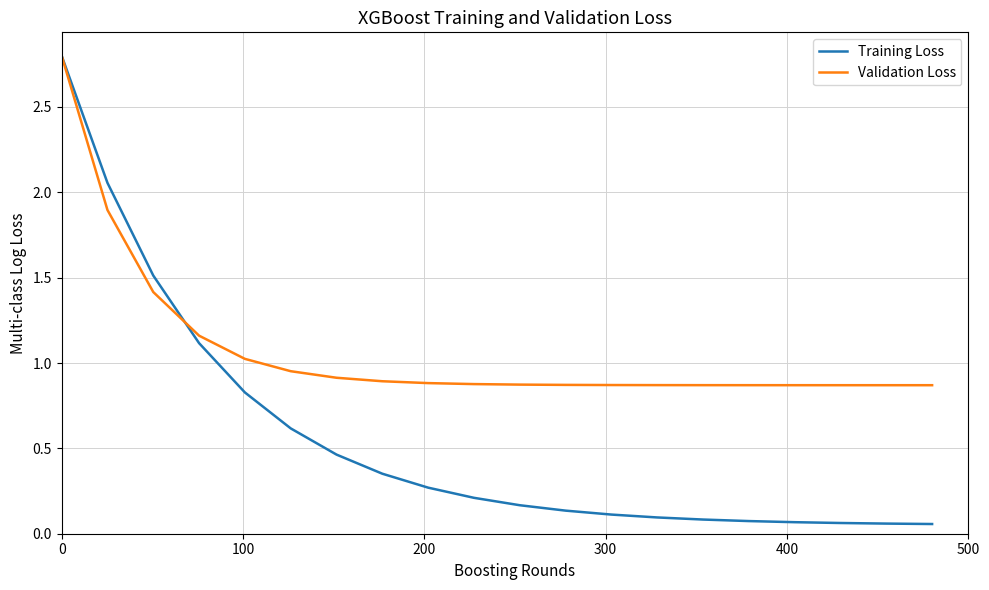

Which series has the widest spread of values?

Training Loss